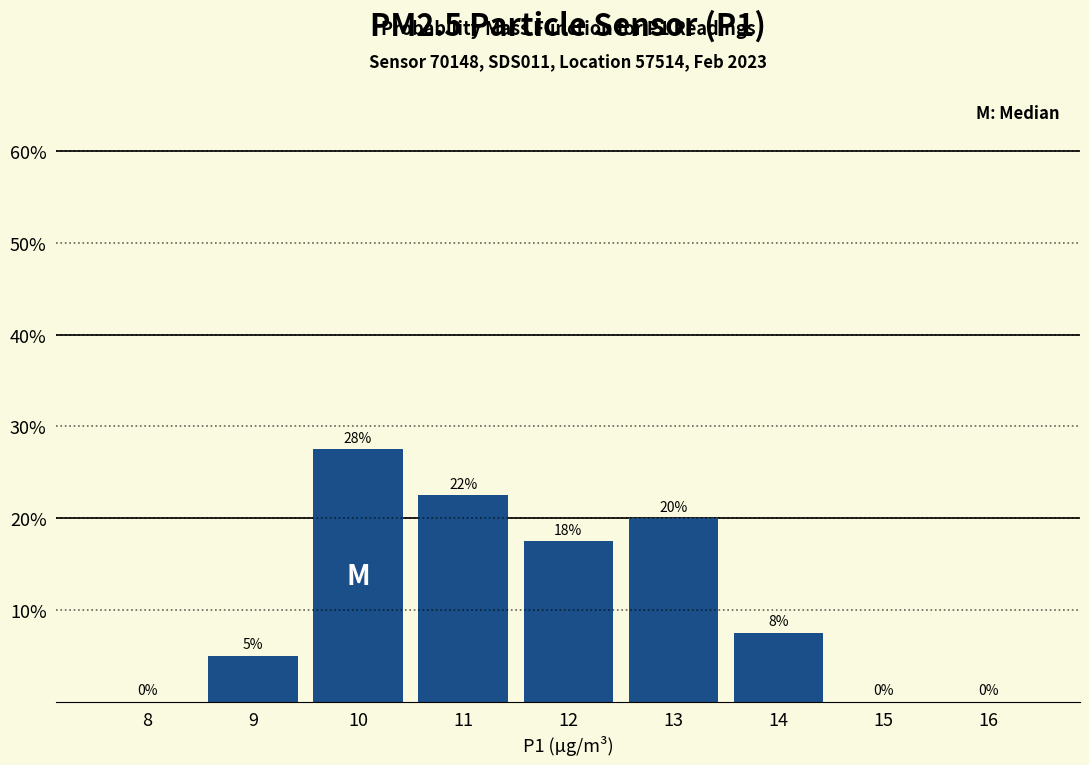

Over which range of the x-axis is the bar tallest?

9.5 to 10.5